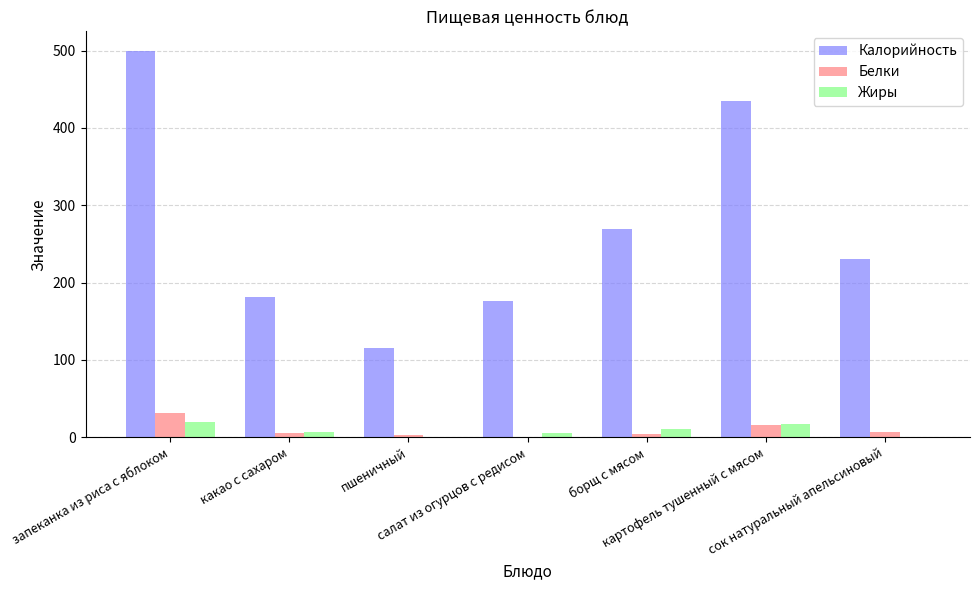

How many Жиры values are between 1 and 17?

6